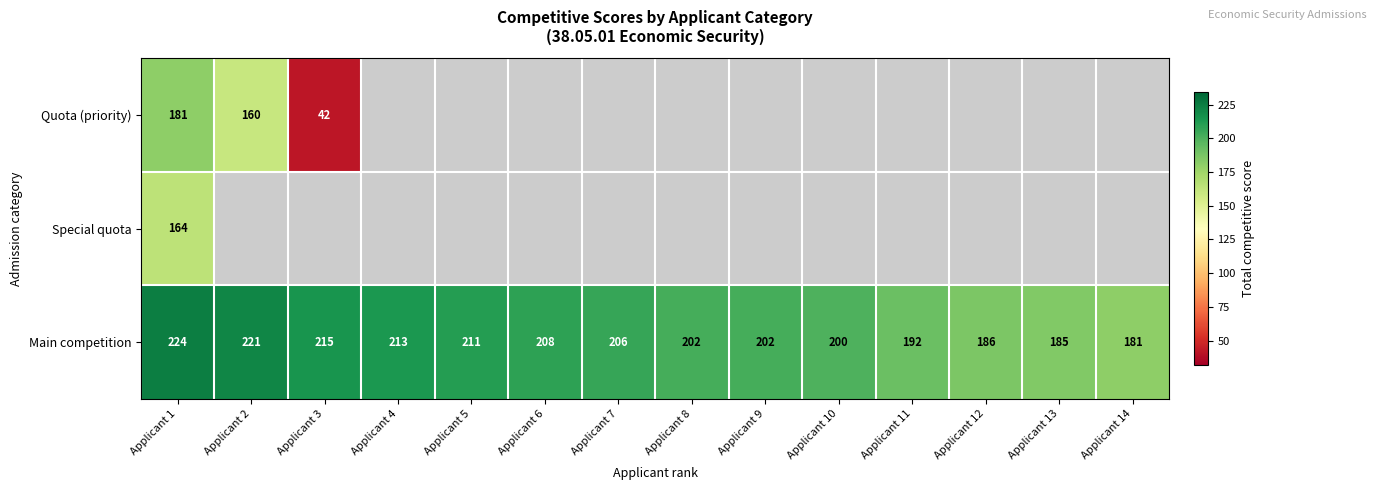

What is the approximate value of Main competition at Applicant 7?

206